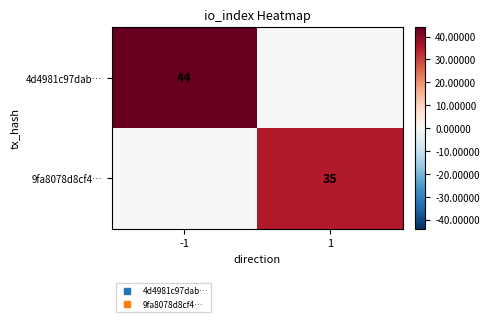

True or false: 4d4981c97dab… has a value of 0 at 1.

True